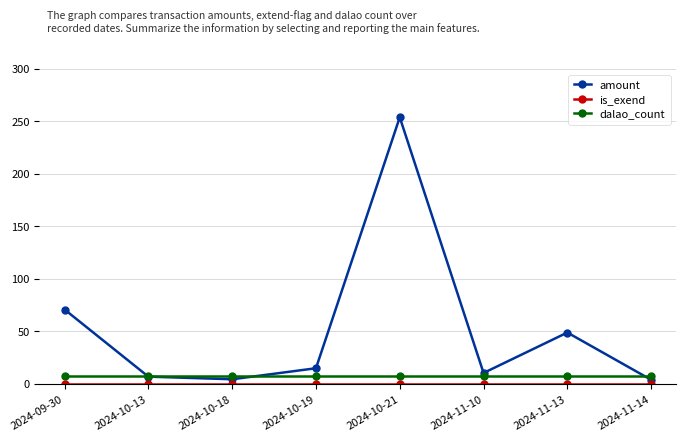

What is the label of the 6th point from the right?

2024-10-18